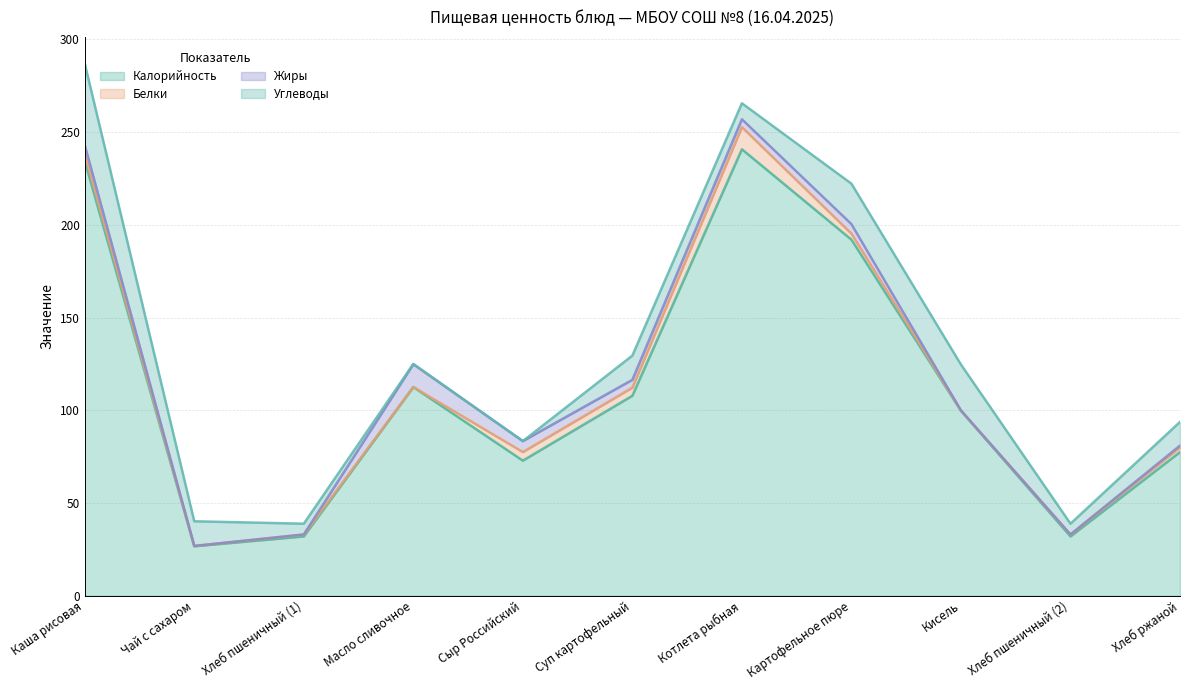

Which has a higher value, Хлеб ржаной or Кисель?

Кисель